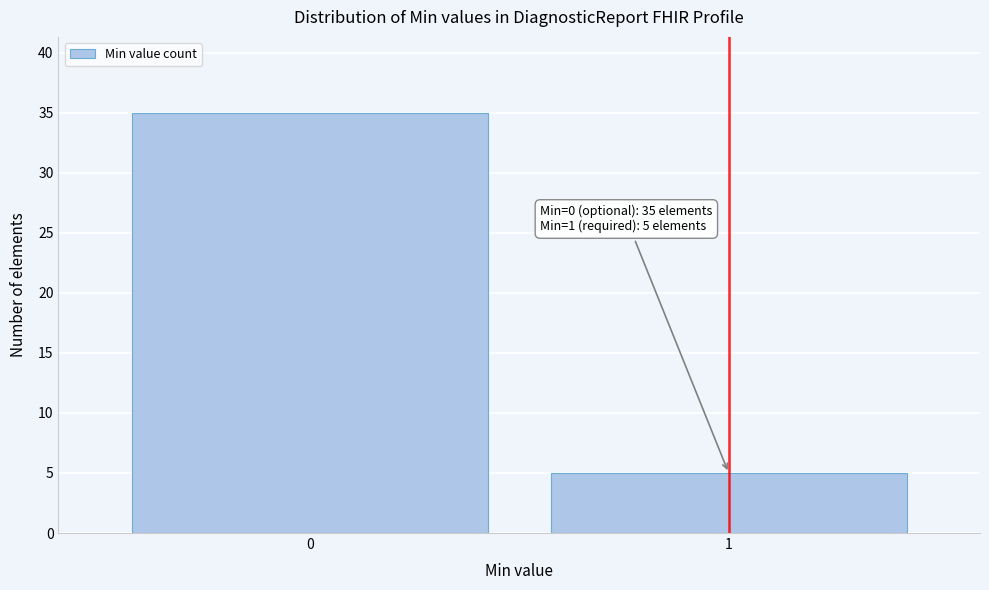

Reading left to right, list all the values displayed in this chart.

35	5